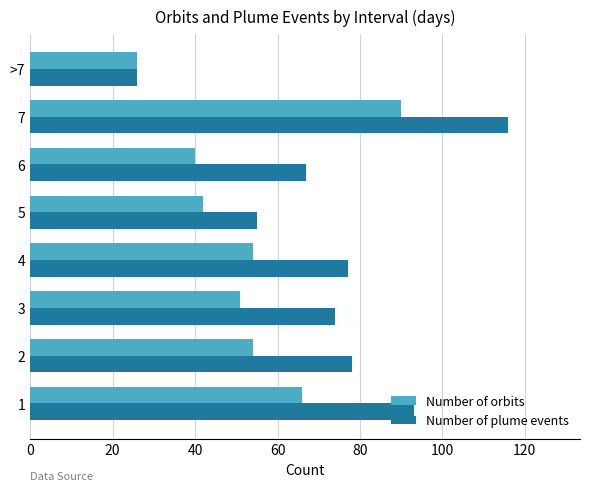

What is the difference between the second highest and minimum values in the Number of plume events series?

67